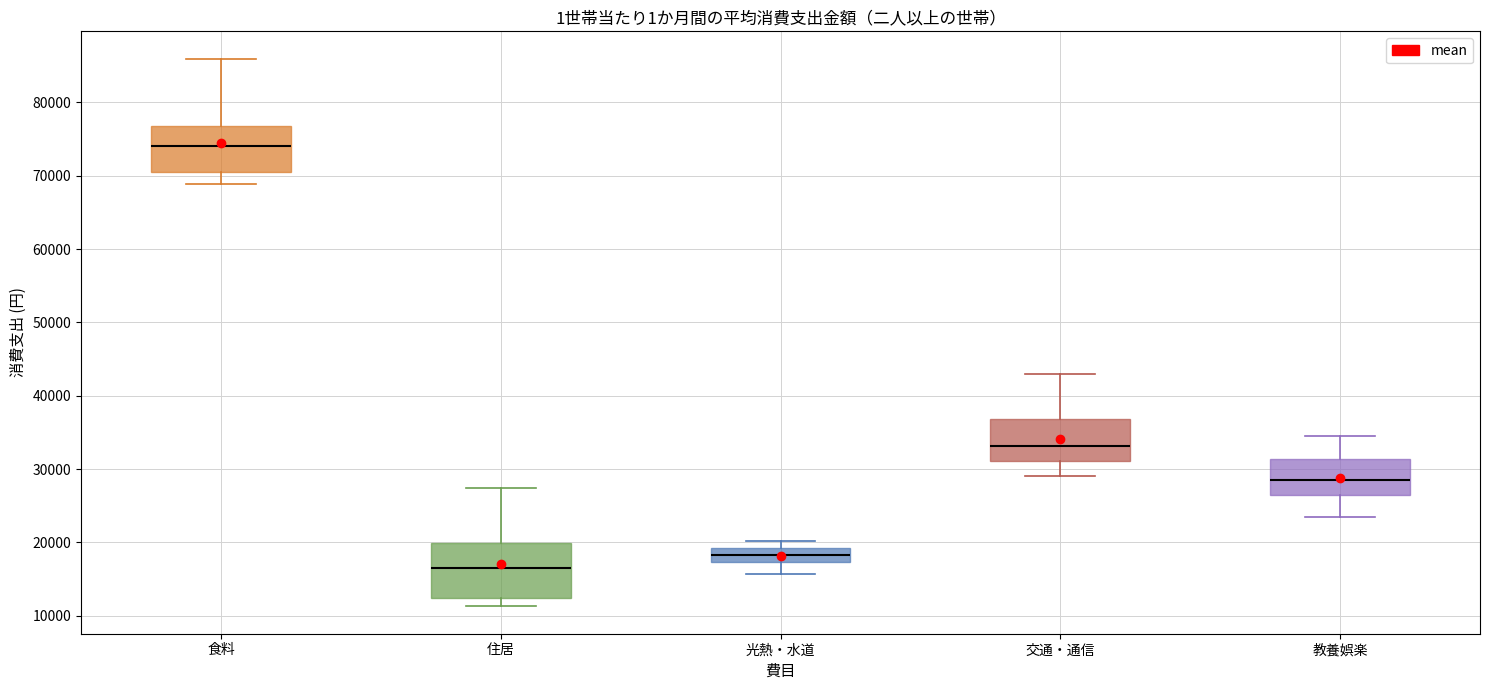

Reading left to right, transcribe this box plot: for each box, give where its median line is, the range the box spans, and where its two whiskers end, as read against the y-axis. The values are not printed on the chart, so give them approximately, as read against the axis.

食料: median 74000, box 71000 to 77000, whiskers 69000 to 86000
住居: median 17000, box 12000 to 20000, whiskers 11000 to 27000
光熱・水道: median 18000, box 17000 to 19000, whiskers 16000 to 20000
交通・通信: median 33000, box 31000 to 37000, whiskers 29000 to 43000
教養娯楽: median 28000, box 26000 to 31000, whiskers 24000 to 35000